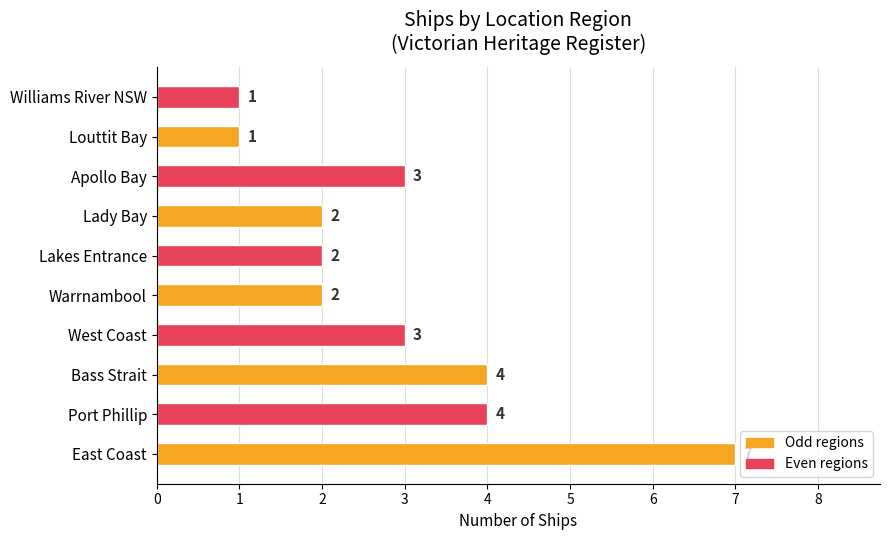

What is the maximum value shown in the chart?

7